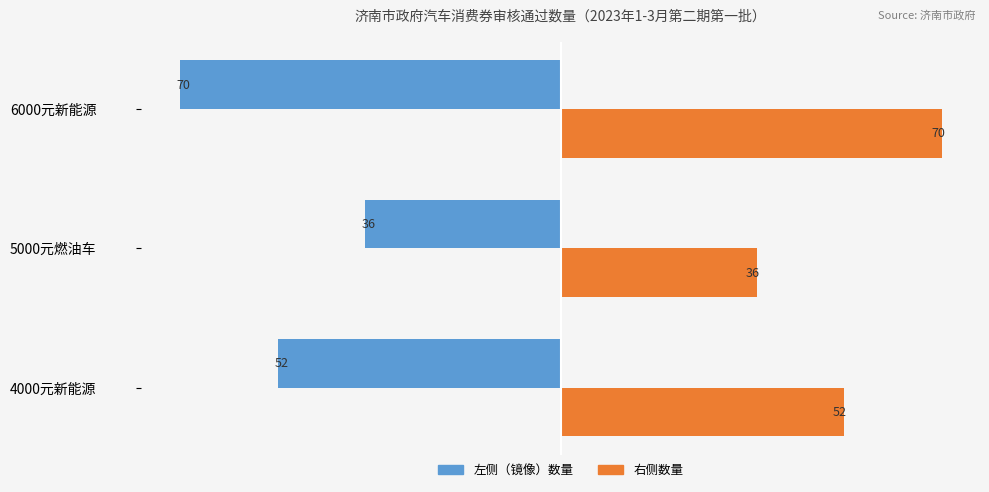

What is the spread (max minus min) of values at 4000元新能源?

104